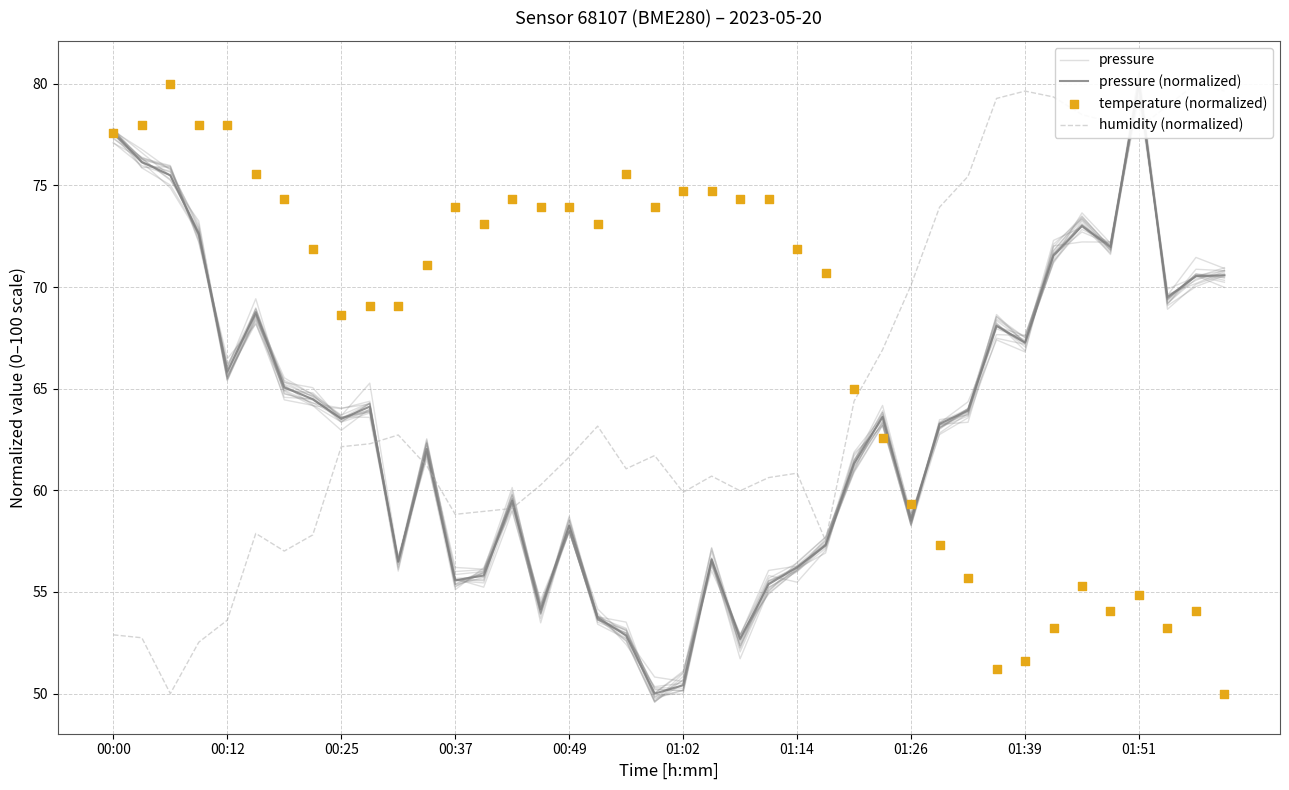

Which series has the largest total across all categories?

temperature (normalized)